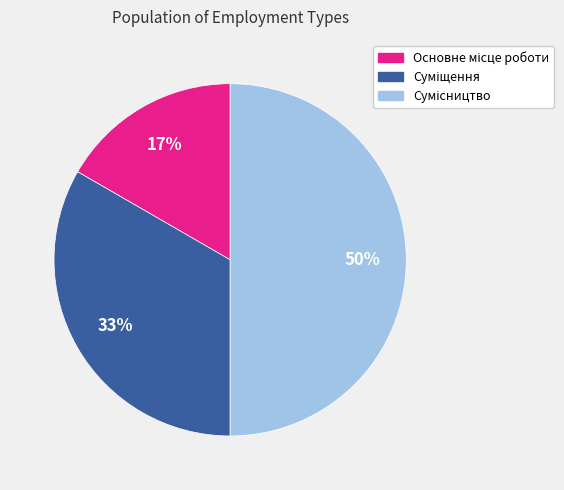

To the nearest percent, what is the difference between the largest and smallest slice percentages?

33%